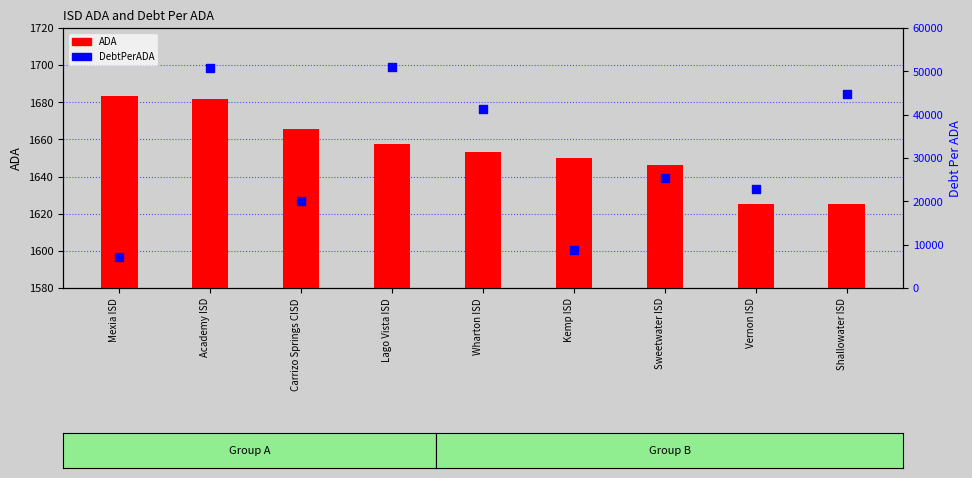

Which series contains the highest Y value?

DebtPerADA